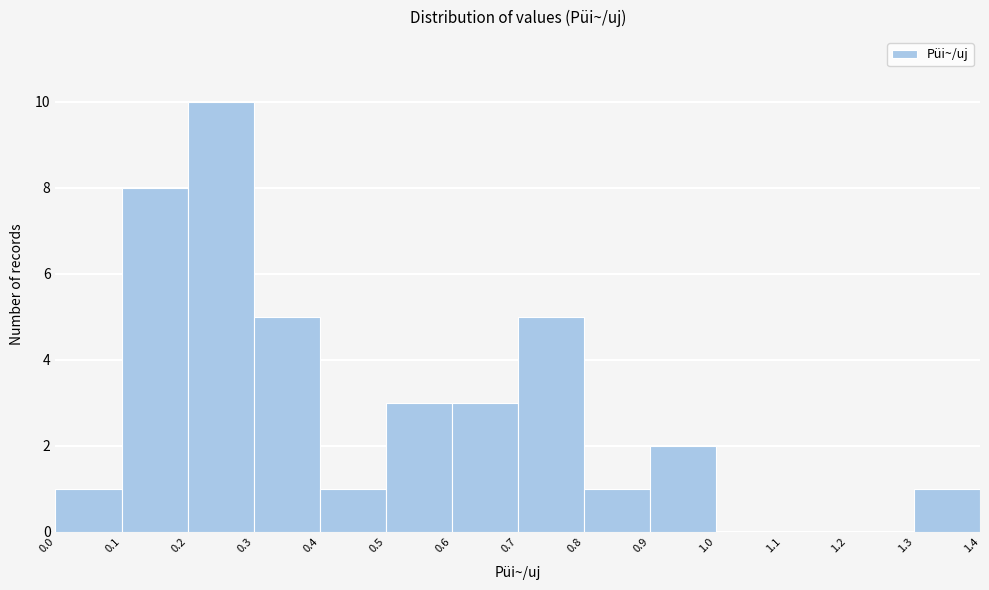

Over which range of the x-axis is the bar tallest?

0.2 to 0.3